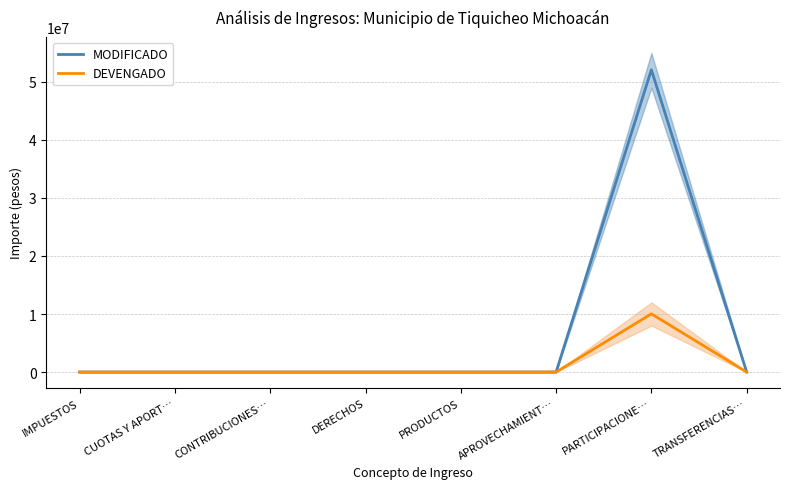

At which category does MODIFICADO reach its first local peak?

PARTICIPACIONE…